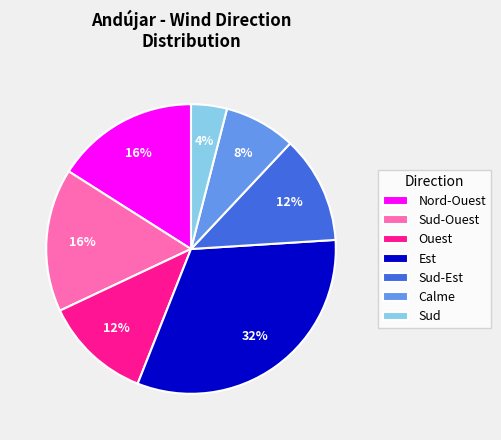

Do Calme and Est together represent more than half of the pie?

No